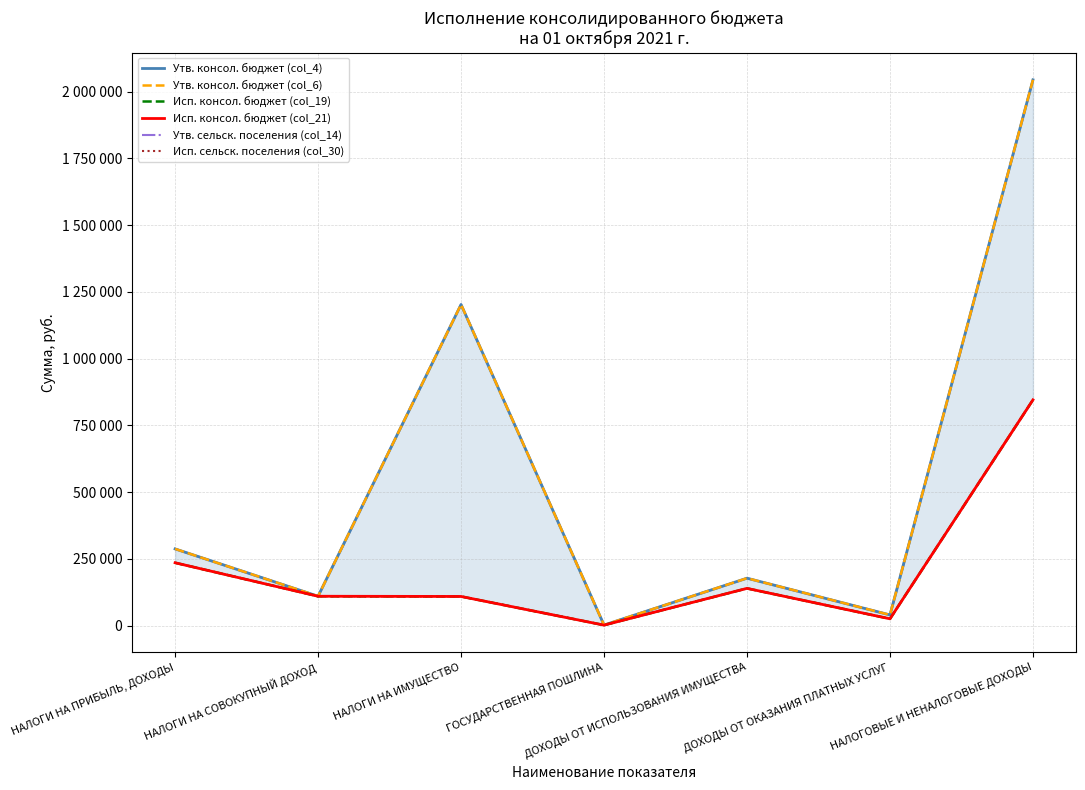

Is this an area chart (filled region under the line)?

No